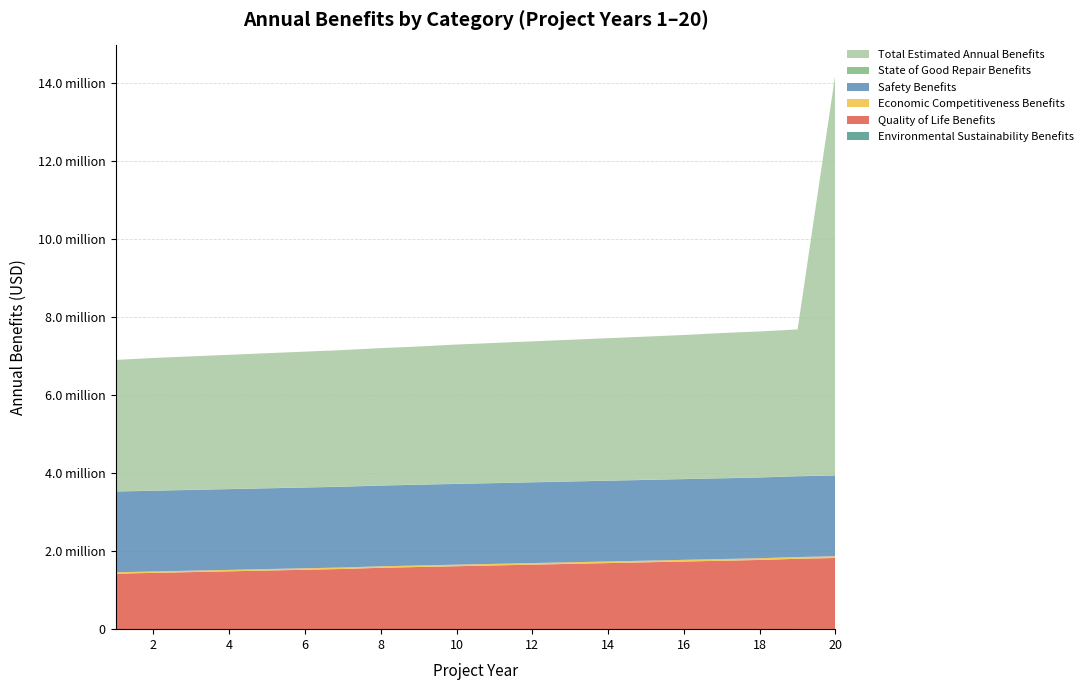

Reading right to left, extract all data points from this chart.

Environmental Sustainability Benefits: 20=5100	19=5000	18=4900	17=4800	16=4700	15=4600	14=4500	13=4400	12=4300	11=4200	10=4200	9=4100	8=4000	7=3800	6=3700	5=3600	4=3500	3=3500	2=3400	1=3300
Quality of Life Benefits: 20=1820000	19=1800000	18=1770000	17=1750000	16=1730000	15=1710000	14=1690000	13=1670000	12=1650000	11=1630000	10=1610000	9=1590000	8=1570000	7=1540000	6=1520000	5=1500000	4=1480000	3=1460000	2=1440000	1=1420000
Economic Competitiveness Benefits: 20=45000	19=45000	18=44000	17=43000	16=43000	15=42000	14=42000	13=41000	12=41000	11=40000	10=40000	9=39000	8=38000	7=38000	6=38000	5=38000	4=37000	3=37000	2=36000	1=36000
Safety Benefits: 20=2070000	19=2070000	18=2070000	17=2070000	16=2070000	15=2070000	14=2070000	13=2070000	12=2070000	11=2070000	10=2070000	9=2070000	8=2070000	7=2070000	6=2070000	5=2070000	4=2070000	3=2070000	2=2070000	1=2070000
State of Good Repair Benefits: 20=5900	19=5800	18=5700	17=5700	16=5600	15=5500	14=5500	13=5400	12=5400	11=5300	10=5200	9=5200	8=5100	7=5000	6=5000	5=4900	4=4800	3=4800	2=4700	1=4700
Total Estimated Annual Benefits: 20=10310000	19=3760000	18=3740000	17=3720000	16=3690000	15=3670000	14=3650000	13=3630000	12=3610000	11=3590000	10=3570000	9=3540000	8=3520000	7=3500000	6=3480000	5=3460000	4=3440000	3=3420000	2=3400000	1=3370000